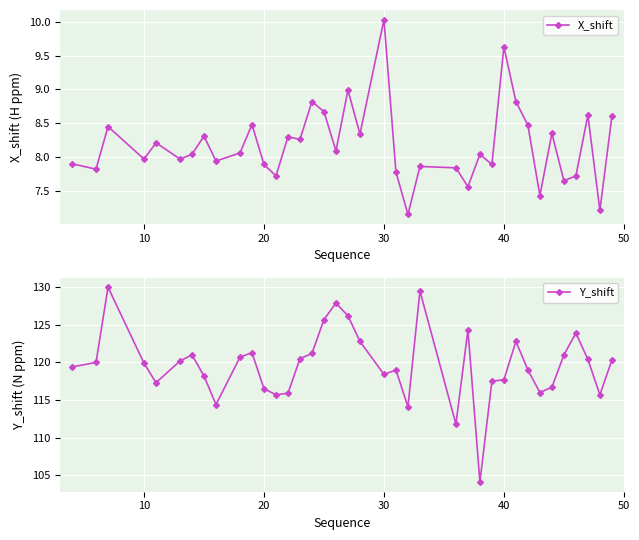

What is the highest value of the X_shift series?

10.0